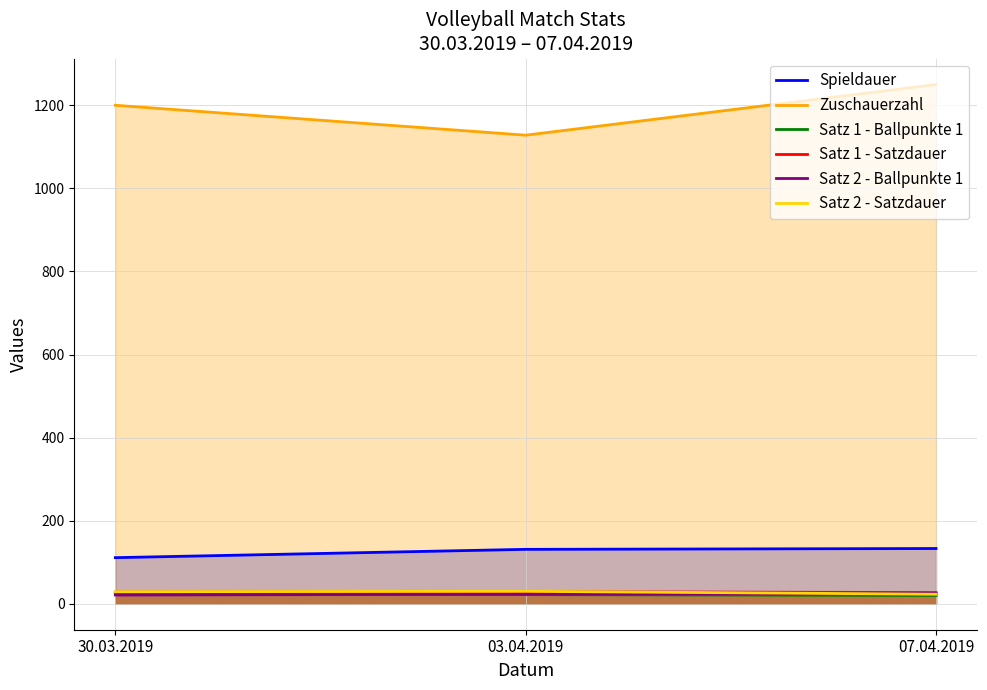

What is the spread (max minus min) of values at 03.04.2019?

1106